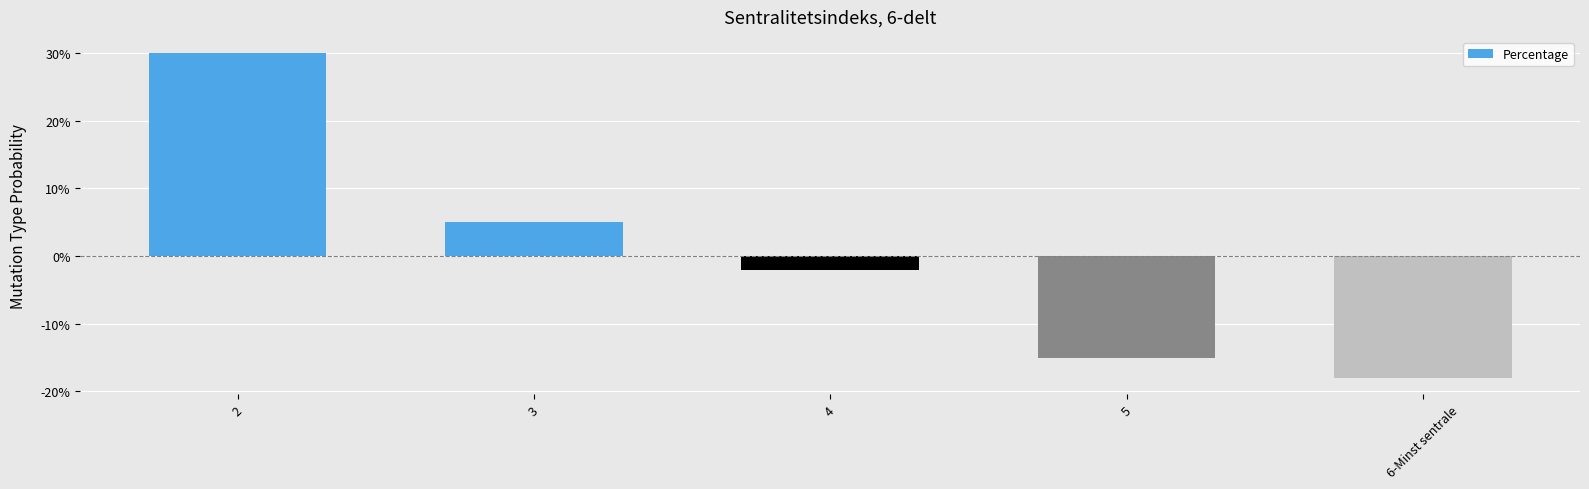

Read the value at 5, to the nearest 5.

-15